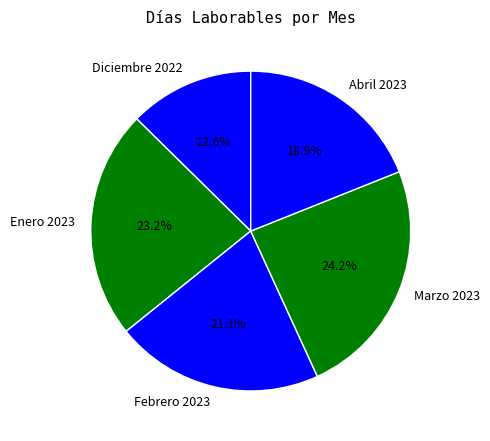

Does Enero 2023 account for over 50% of the chart?

No